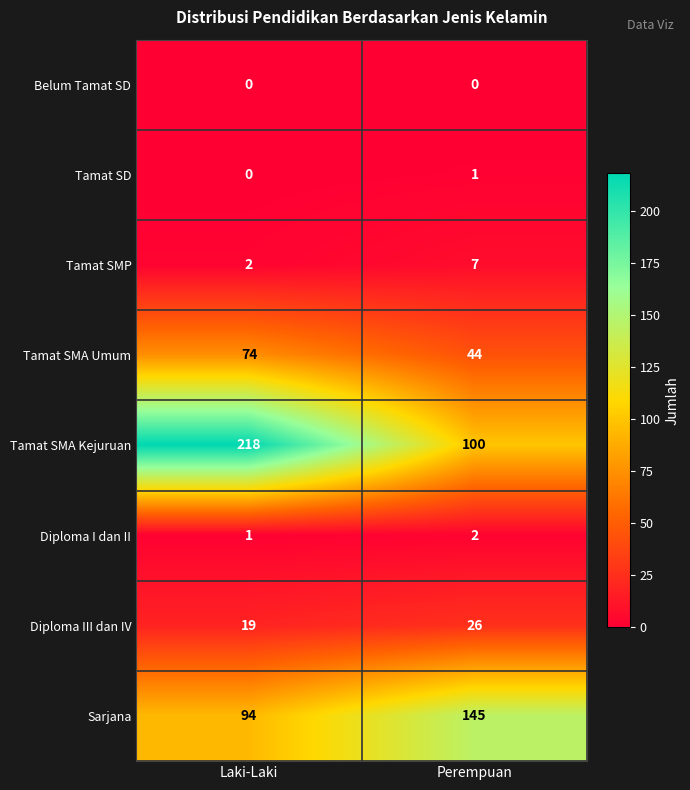

What is the difference between the highest and lowest values at Laki-Laki?

218